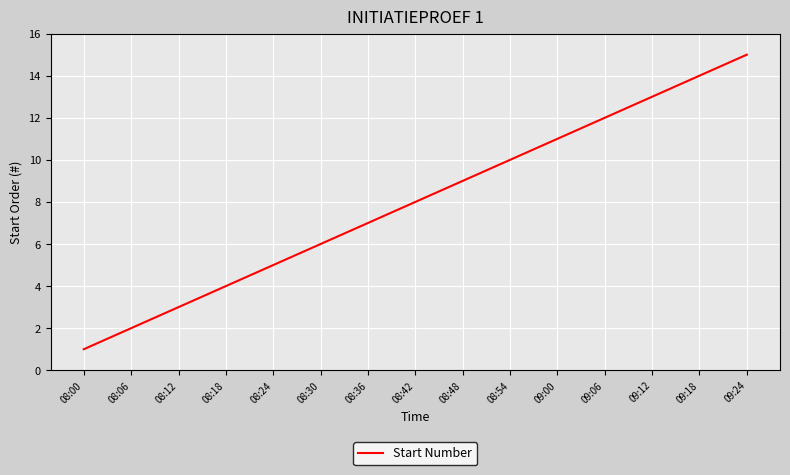

Rank the categories by value from lowest to highest.

08:00, 08:06, 08:12, 08:18, 08:24, 08:30, 08:36, 08:42, 08:48, 08:54, 09:00, 09:06, 09:12, 09:18, 09:24